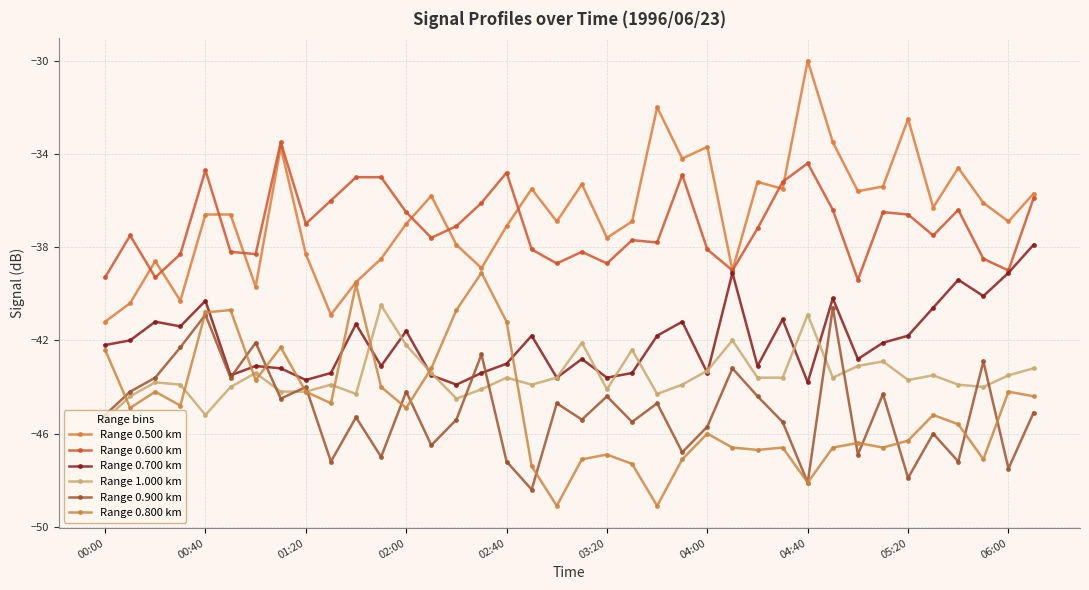

How many lines are shown in the chart?

6